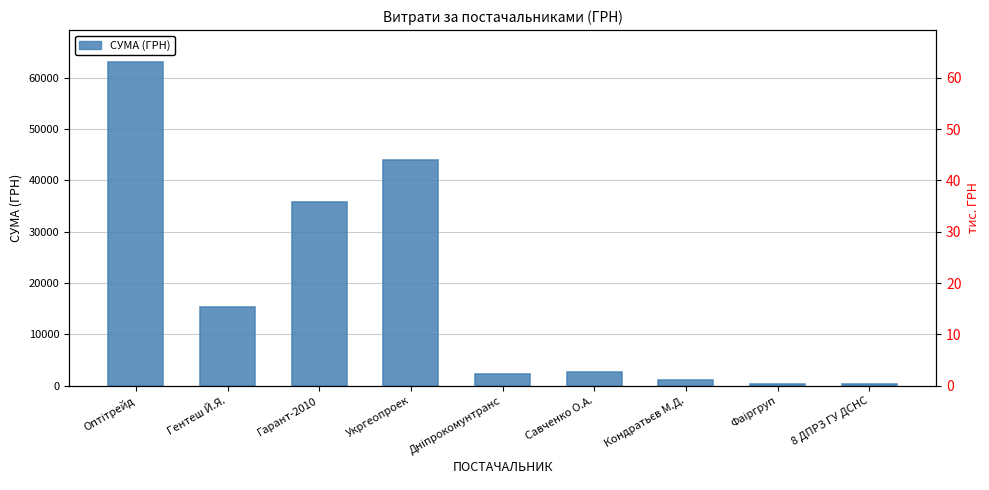

List the labels in order of value, largest first.

Оптітрейд, Укргеопроек, Гарант-2010, Гентеш Й.Я., Савченко О.А., Дніпрокомунтранс, Кондратьєв М.Д., Фаіргруп, 8 ДПРЗ ГУ ДСНС